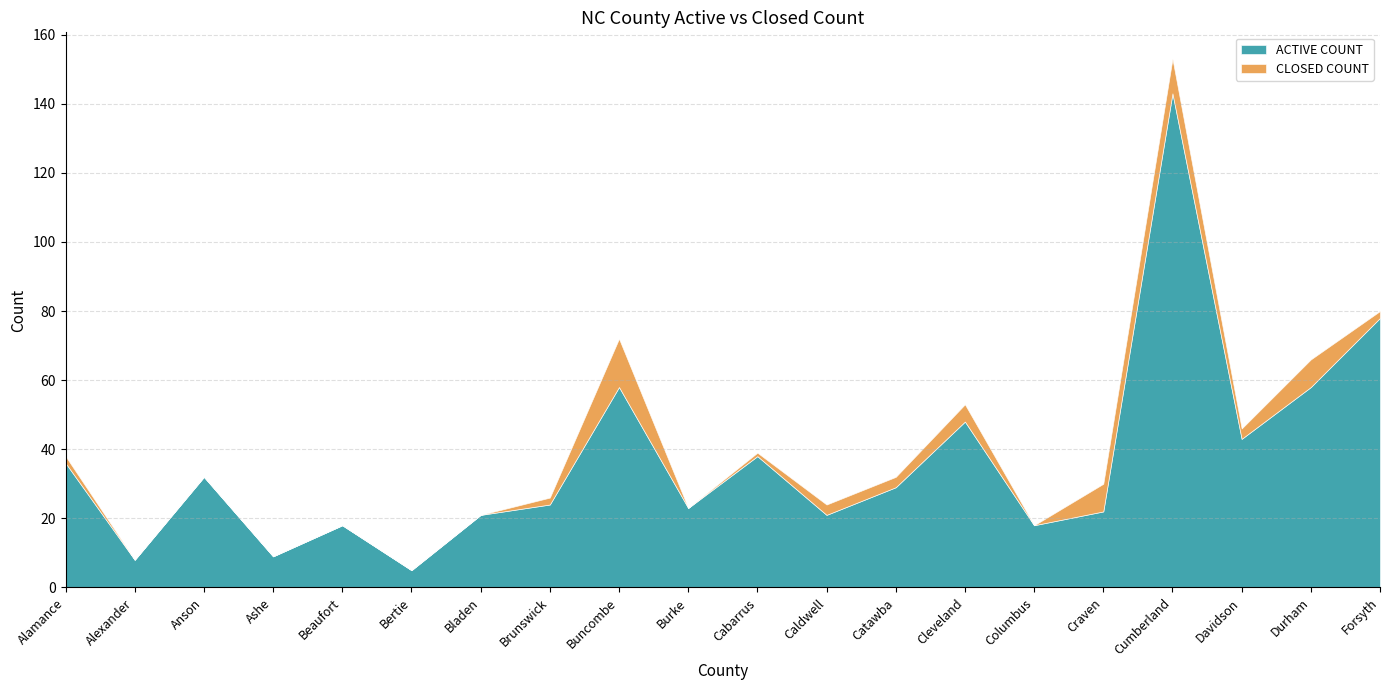

Rank the series by their maximum value, from highest to lowest.

ACTIVE COUNT, CLOSED COUNT